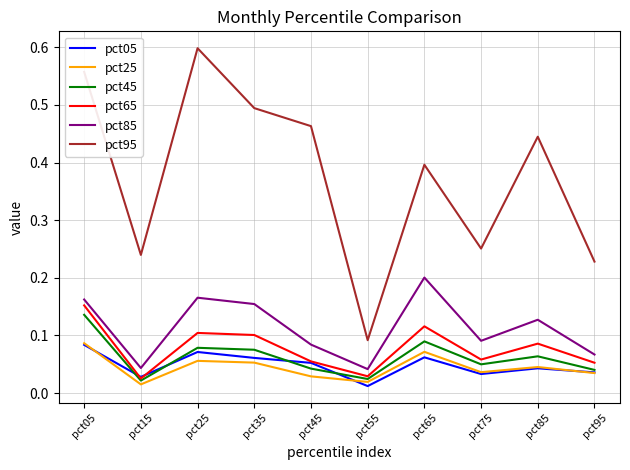

Which series has the largest total across all categories?

pct95